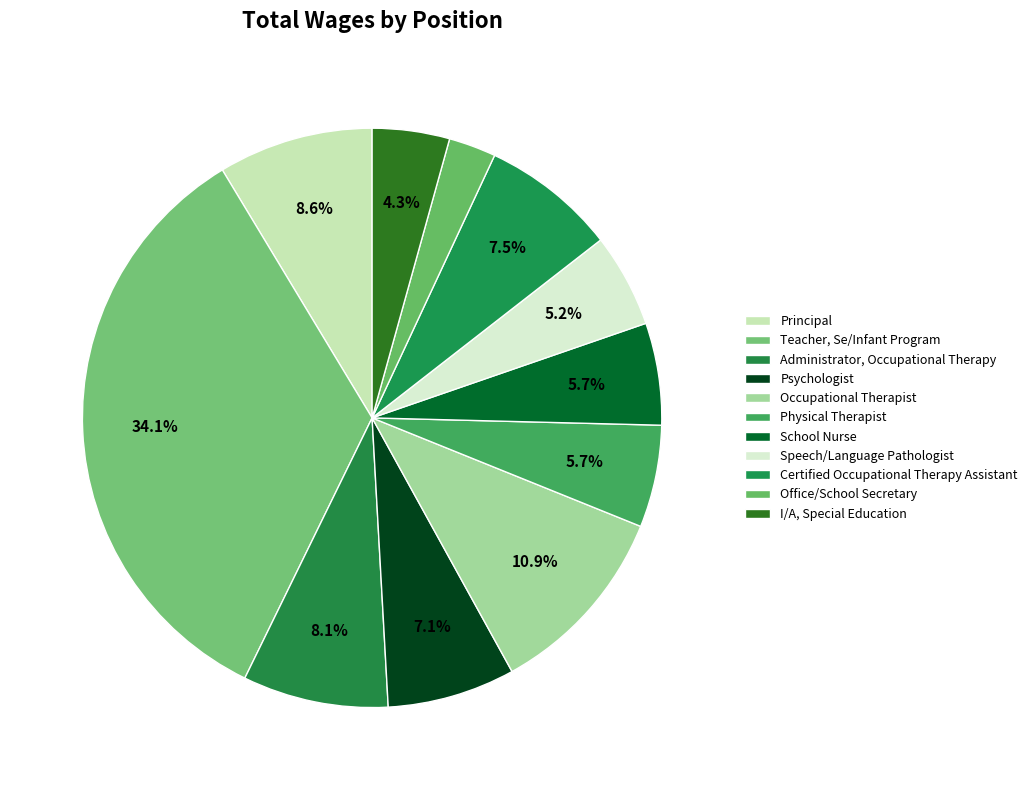

Approximately how many times larger is the value at Teacher, Se/Infant Program compared to Certified Occupational Therapy Assistant?

4.5